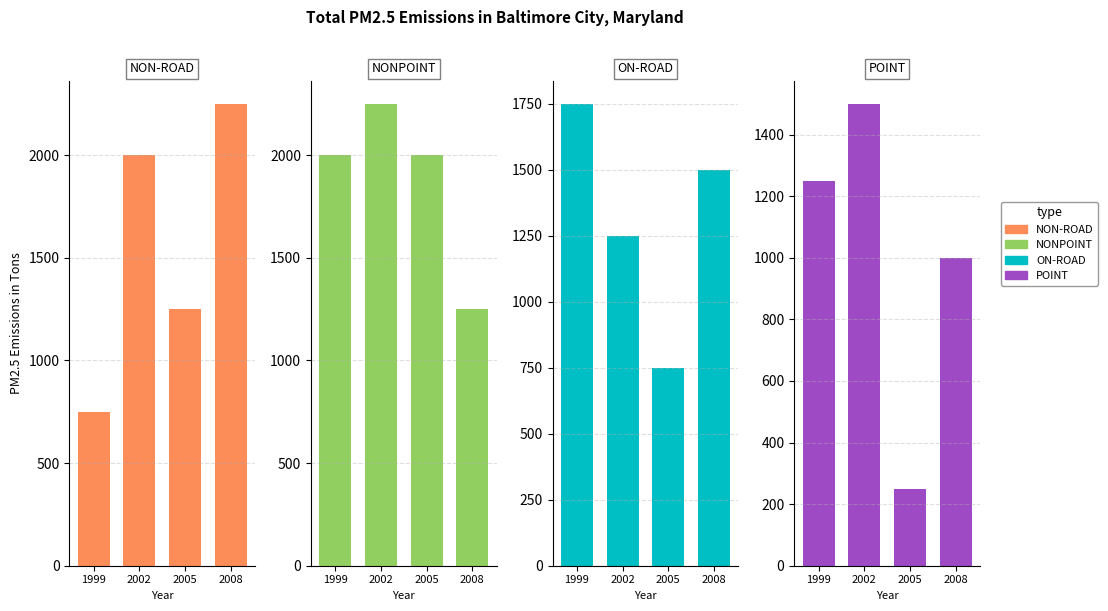

Rank the series by their maximum value, from highest to lowest.

NON-ROAD, NONPOINT, ON-ROAD, POINT